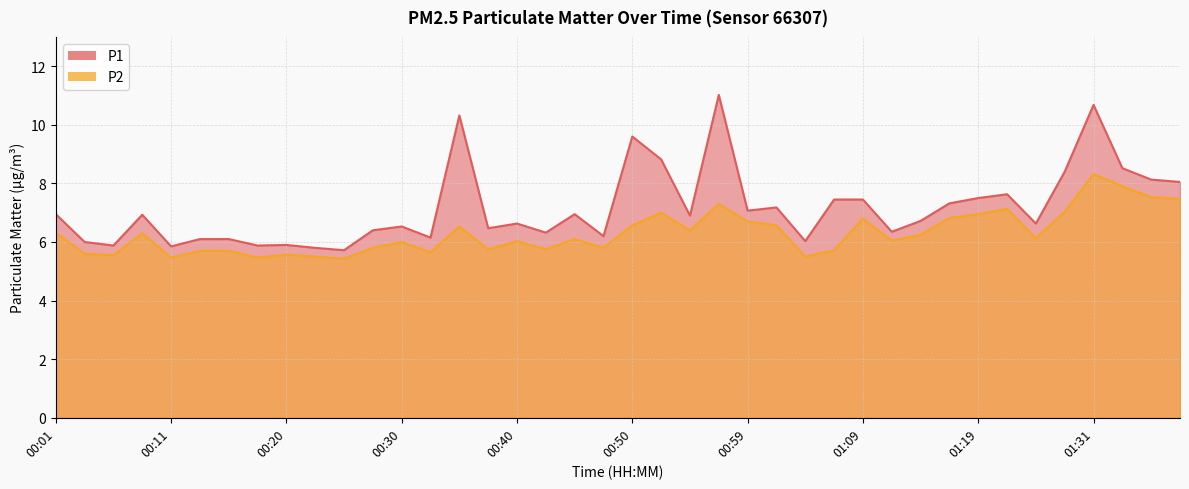

True or false: P1 and P2 intersect in this chart.

False